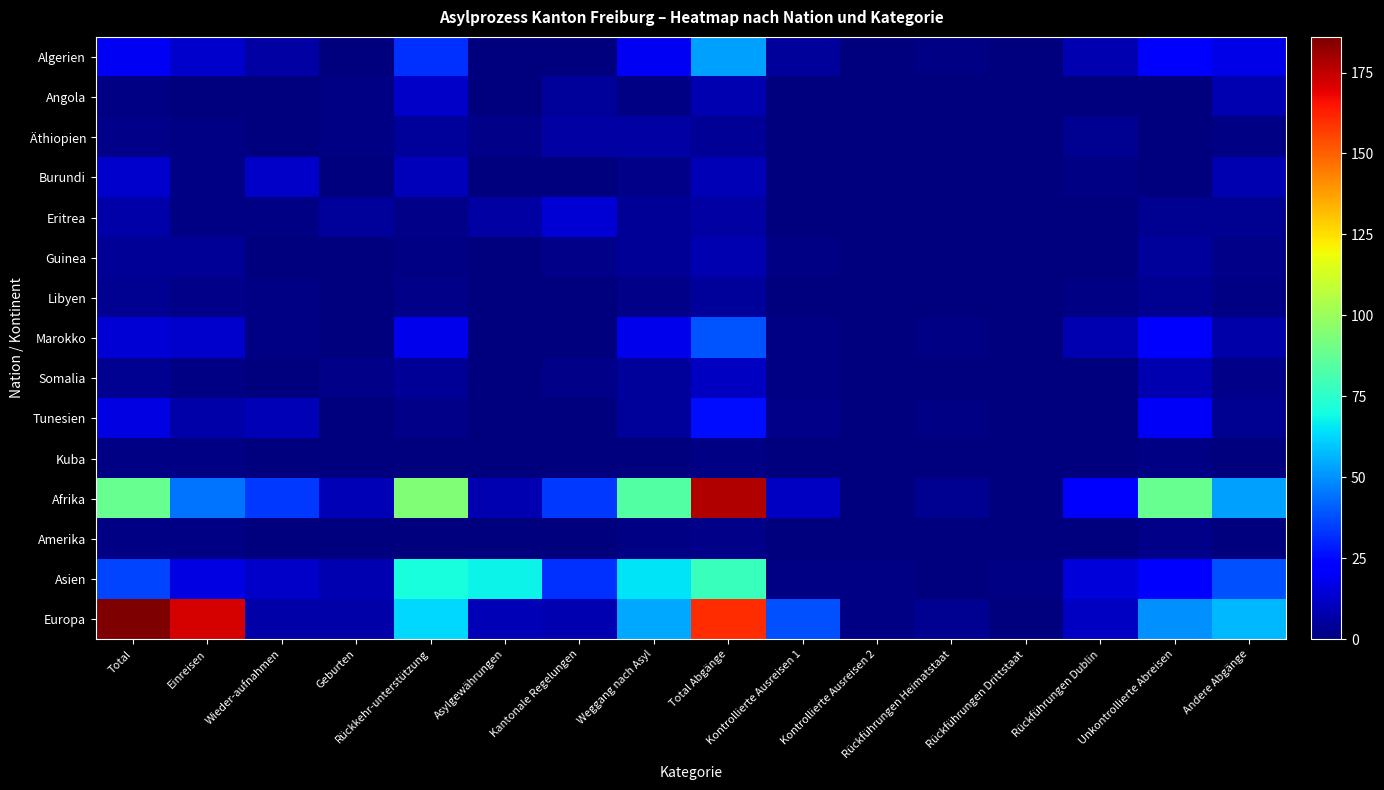

Reading right to left, list all the values displayed in this chart.

Algerien: Andere Abgänge=17	Unkontrollierte Abreisen=22	Rückführungen Dublin=8	Rückführungen Drittstaat=0	Rückführungen Heimatstaat=1	Kontrollierte Ausreisen 2=0	Kontrollierte Ausreisen 1=5	Total Abgänge=53	Weggang nach Asyl=19	Kantonale Regelungen=0	Asylgewährungen=0	Rückkehr-unterstützung=32	Geburten=0	Wieder-aufnahmen=6	Einreisen=13	Total=19
Angola: Andere Abgänge=8	Unkontrollierte Abreisen=0	Rückführungen Dublin=0	Rückführungen Drittstaat=0	Rückführungen Heimatstaat=0	Kontrollierte Ausreisen 2=0	Kontrollierte Ausreisen 1=0	Total Abgänge=8	Weggang nach Asyl=1	Kantonale Regelungen=5	Asylgewährungen=0	Rückkehr-unterstützung=12	Geburten=1	Wieder-aufnahmen=0	Einreisen=0	Total=1
Äthiopien: Andere Abgänge=1	Unkontrollierte Abreisen=0	Rückführungen Dublin=3	Rückführungen Drittstaat=0	Rückführungen Heimatstaat=0	Kontrollierte Ausreisen 2=0	Kontrollierte Ausreisen 1=0	Total Abgänge=4	Weggang nach Asyl=6	Kantonale Regelungen=6	Asylgewährungen=2	Rückkehr-unterstützung=5	Geburten=1	Wieder-aufnahmen=0	Einreisen=1	Total=2
Burundi: Andere Abgänge=8	Unkontrollierte Abreisen=0	Rückführungen Dublin=1	Rückführungen Drittstaat=0	Rückführungen Heimatstaat=0	Kontrollierte Ausreisen 2=0	Kontrollierte Ausreisen 1=0	Total Abgänge=9	Weggang nach Asyl=2	Kantonale Regelungen=0	Asylgewährungen=0	Rückkehr-unterstützung=10	Geburten=0	Wieder-aufnahmen=12	Einreisen=1	Total=13
Eritrea: Andere Abgänge=3	Unkontrollierte Abreisen=3	Rückführungen Dublin=0	Rückführungen Drittstaat=0	Rückführungen Heimatstaat=0	Kontrollierte Ausreisen 2=0	Kontrollierte Ausreisen 1=0	Total Abgänge=6	Weggang nach Asyl=4	Kantonale Regelungen=14	Asylgewährungen=6	Rückkehr-unterstützung=2	Geburten=5	Wieder-aufnahmen=1	Einreisen=1	Total=7
Guinea: Andere Abgänge=2	Unkontrollierte Abreisen=5	Rückführungen Dublin=0	Rückführungen Drittstaat=0	Rückführungen Heimatstaat=0	Kontrollierte Ausreisen 2=0	Kontrollierte Ausreisen 1=1	Total Abgänge=8	Weggang nach Asyl=4	Kantonale Regelungen=2	Asylgewährungen=0	Rückkehr-unterstützung=1	Geburten=0	Wieder-aufnahmen=0	Einreisen=4	Total=4
Libyen: Andere Abgänge=1	Unkontrollierte Abreisen=3	Rückführungen Dublin=1	Rückführungen Drittstaat=0	Rückführungen Heimatstaat=0	Kontrollierte Ausreisen 2=0	Kontrollierte Ausreisen 1=0	Total Abgänge=5	Weggang nach Asyl=2	Kantonale Regelungen=0	Asylgewährungen=0	Rückkehr-unterstützung=2	Geburten=0	Wieder-aufnahmen=1	Einreisen=2	Total=3
Marokko: Andere Abgänge=7	Unkontrollierte Abreisen=22	Rückführungen Dublin=8	Rückführungen Drittstaat=0	Rückführungen Heimatstaat=1	Kontrollierte Ausreisen 2=0	Kontrollierte Ausreisen 1=1	Total Abgänge=39	Weggang nach Asyl=18	Kantonale Regelungen=0	Asylgewährungen=0	Rückkehr-unterstützung=18	Geburten=0	Wieder-aufnahmen=1	Einreisen=13	Total=14
Somalia: Andere Abgänge=2	Unkontrollierte Abreisen=8	Rückführungen Dublin=0	Rückführungen Drittstaat=0	Rückführungen Heimatstaat=0	Kontrollierte Ausreisen 2=0	Kontrollierte Ausreisen 1=1	Total Abgänge=11	Weggang nach Asyl=5	Kantonale Regelungen=2	Asylgewährungen=0	Rückkehr-unterstützung=4	Geburten=2	Wieder-aufnahmen=0	Einreisen=1	Total=3
Tunesien: Andere Abgänge=3	Unkontrollierte Abreisen=20	Rückführungen Dublin=0	Rückführungen Drittstaat=0	Rückführungen Heimatstaat=1	Kontrollierte Ausreisen 2=0	Kontrollierte Ausreisen 1=2	Total Abgänge=26	Weggang nach Asyl=5	Kantonale Regelungen=0	Asylgewährungen=0	Rückkehr-unterstützung=2	Geburten=0	Wieder-aufnahmen=9	Einreisen=7	Total=16
Kuba: Andere Abgänge=0	Unkontrollierte Abreisen=1	Rückführungen Dublin=0	Rückführungen Drittstaat=0	Rückführungen Heimatstaat=0	Kontrollierte Ausreisen 2=0	Kontrollierte Ausreisen 1=0	Total Abgänge=1	Weggang nach Asyl=0	Kantonale Regelungen=0	Asylgewährungen=0	Rückkehr-unterstützung=0	Geburten=0	Wieder-aufnahmen=0	Einreisen=1	Total=1
Afrika: Andere Abgänge=53	Unkontrollierte Abreisen=88	Rückführungen Dublin=23	Rückführungen Drittstaat=0	Rückführungen Heimatstaat=3	Kontrollierte Ausreisen 2=0	Kontrollierte Ausreisen 1=11	Total Abgänge=178	Weggang nach Asyl=84	Kantonale Regelungen=34	Asylgewährungen=8	Rückkehr-unterstützung=94	Geburten=9	Wieder-aufnahmen=34	Einreisen=45	Total=88
Amerika: Andere Abgänge=0	Unkontrollierte Abreisen=2	Rückführungen Dublin=0	Rückführungen Drittstaat=0	Rückführungen Heimatstaat=0	Kontrollierte Ausreisen 2=0	Kontrollierte Ausreisen 1=0	Total Abgänge=2	Weggang nach Asyl=1	Kantonale Regelungen=0	Asylgewährungen=0	Rückkehr-unterstützung=0	Geburten=0	Wieder-aufnahmen=0	Einreisen=1	Total=1
Asien: Andere Abgänge=38	Unkontrollierte Abreisen=22	Rückführungen Dublin=15	Rückführungen Drittstaat=1	Rückführungen Heimatstaat=0	Kontrollierte Ausreisen 2=1	Kontrollierte Ausreisen 1=1	Total Abgänge=78	Weggang nach Asyl=65	Kantonale Regelungen=32	Asylgewährungen=68	Rückkehr-unterstützung=71	Geburten=8	Wieder-aufnahmen=12	Einreisen=16	Total=36
Europa: Andere Abgänge=57	Unkontrollierte Abreisen=50	Rückführungen Dublin=11	Rückführungen Drittstaat=0	Rückführungen Heimatstaat=3	Kontrollierte Ausreisen 2=1	Kontrollierte Ausreisen 1=38	Total Abgänge=160	Weggang nach Asyl=54	Kantonale Regelungen=8	Asylgewährungen=9	Rückkehr-unterstützung=63	Geburten=7	Wieder-aufnahmen=7	Einreisen=172	Total=186